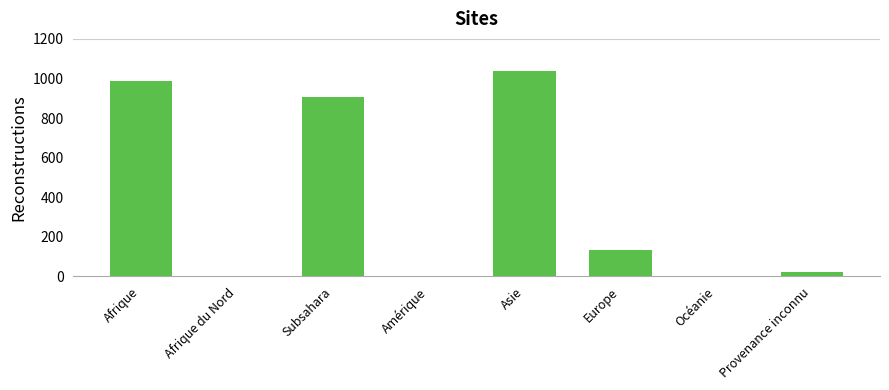

What is the difference between the values at Amérique and Océanie?

4